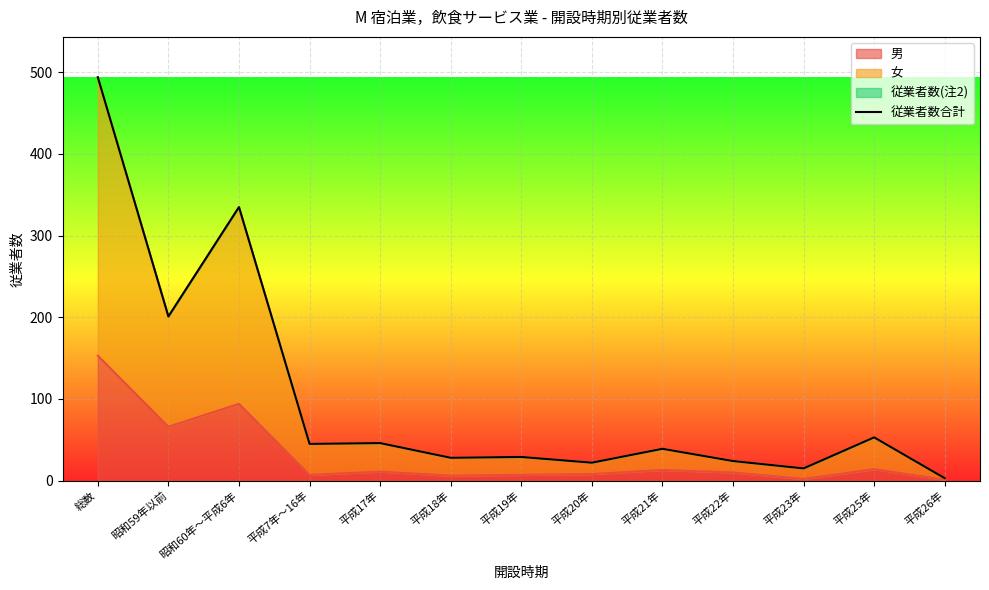

What is the label of the 12th point from the right?

昭和59年以前